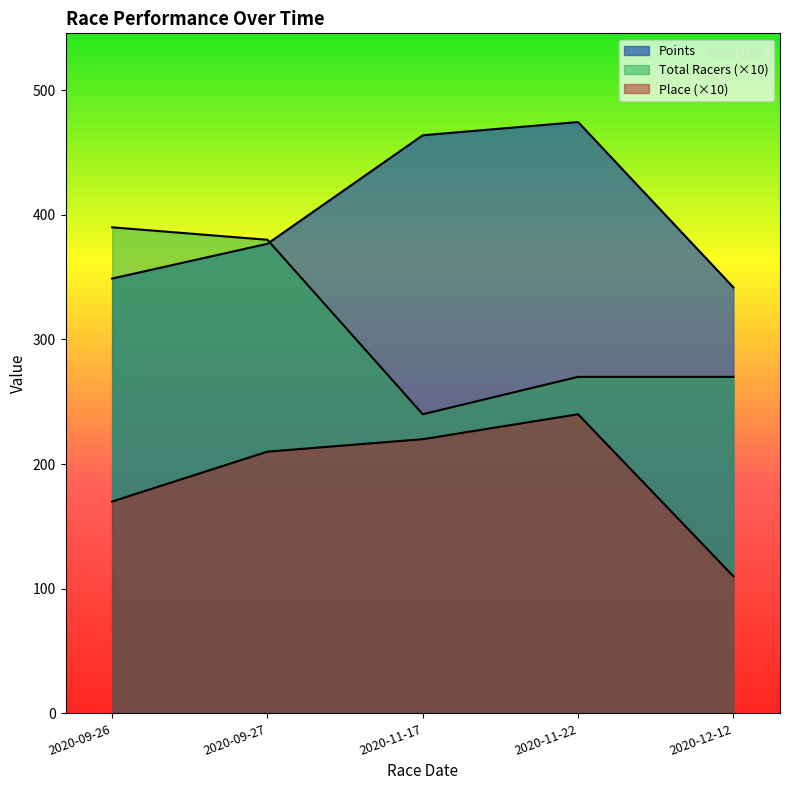

List the series in order of their overall mean, lowest first.

Place, Total Racers, Points